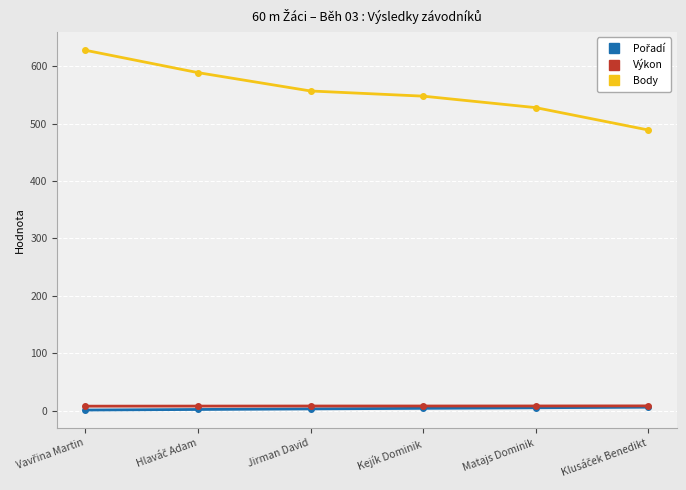

At which label is Body closest to 558?

Jirman David